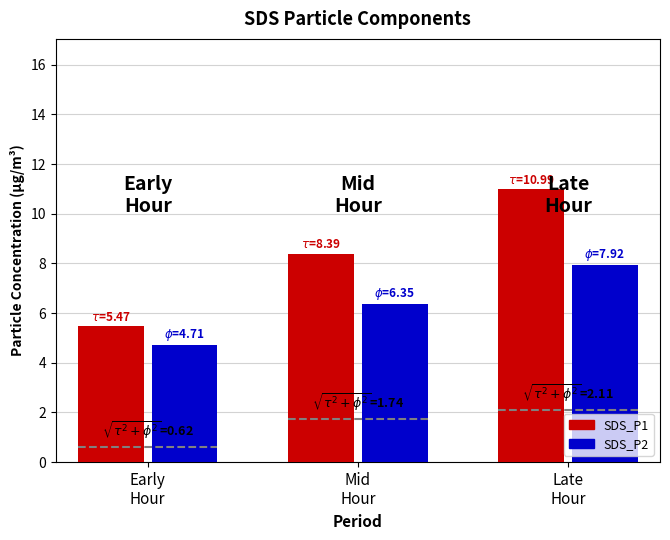

Read the SDS_P1 value at Late
Hour.

11.0